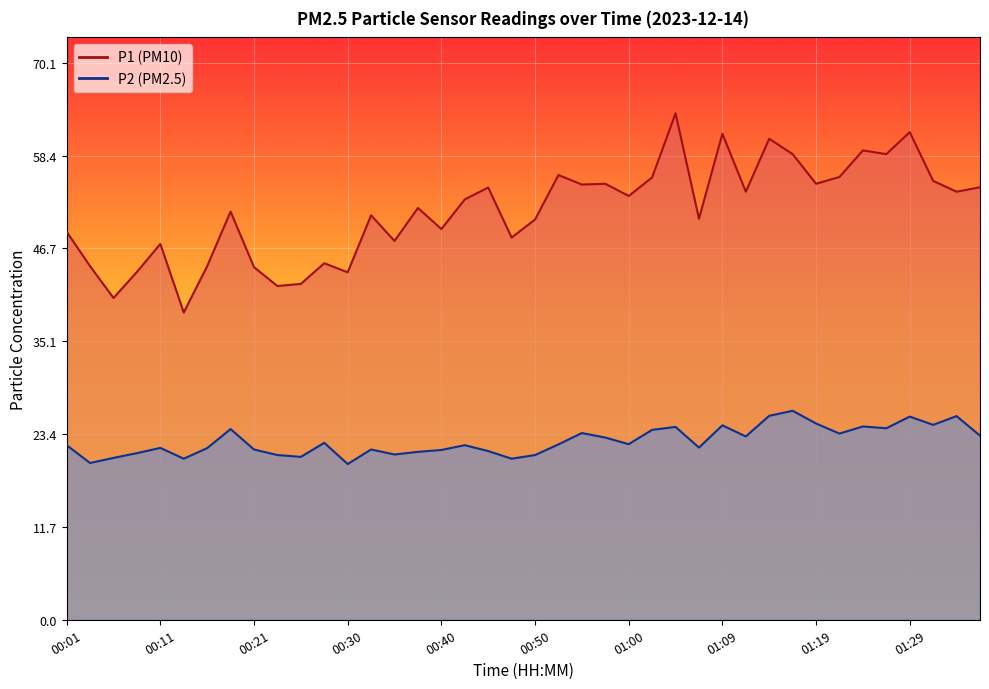

What is the difference between the P2 values at 00:40 and 00:25?

0.9